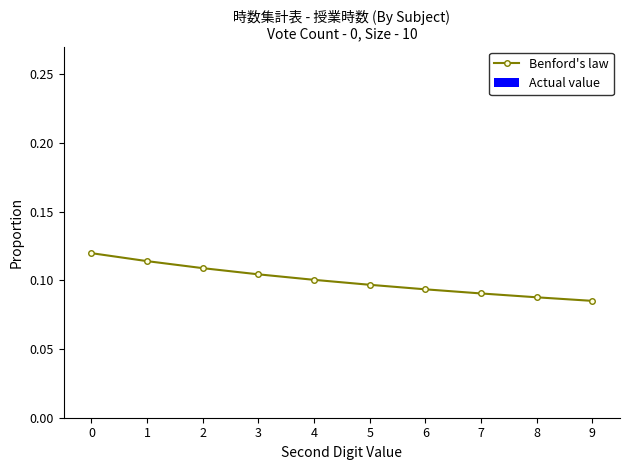

What is the sum of all values?

1.0